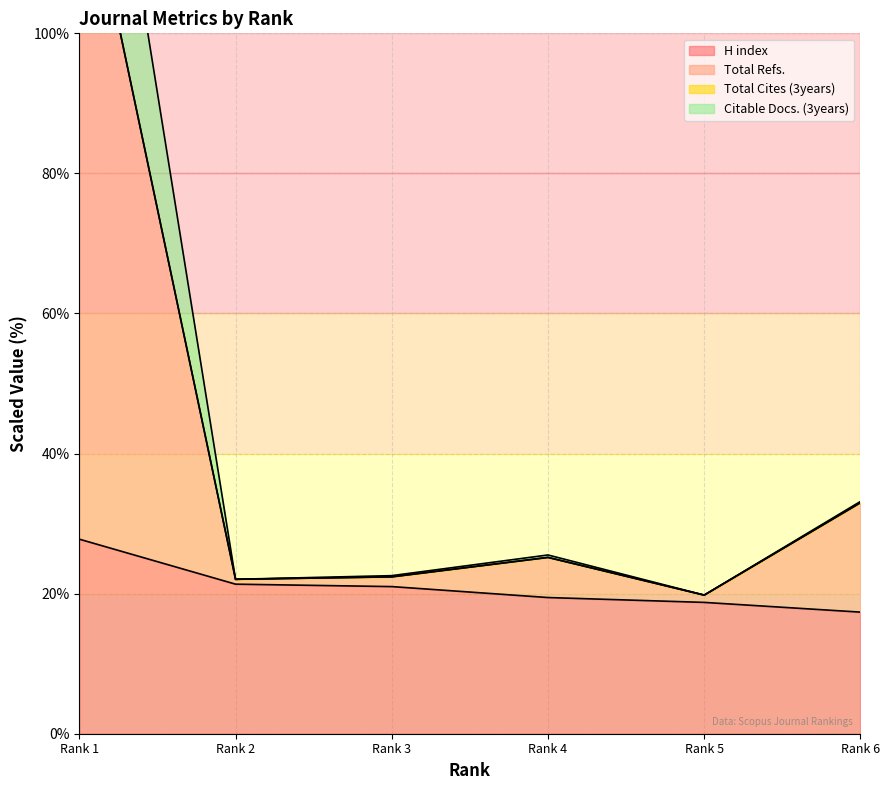

True or false: H index and Citable Docs. (3years) cross at least once.

False